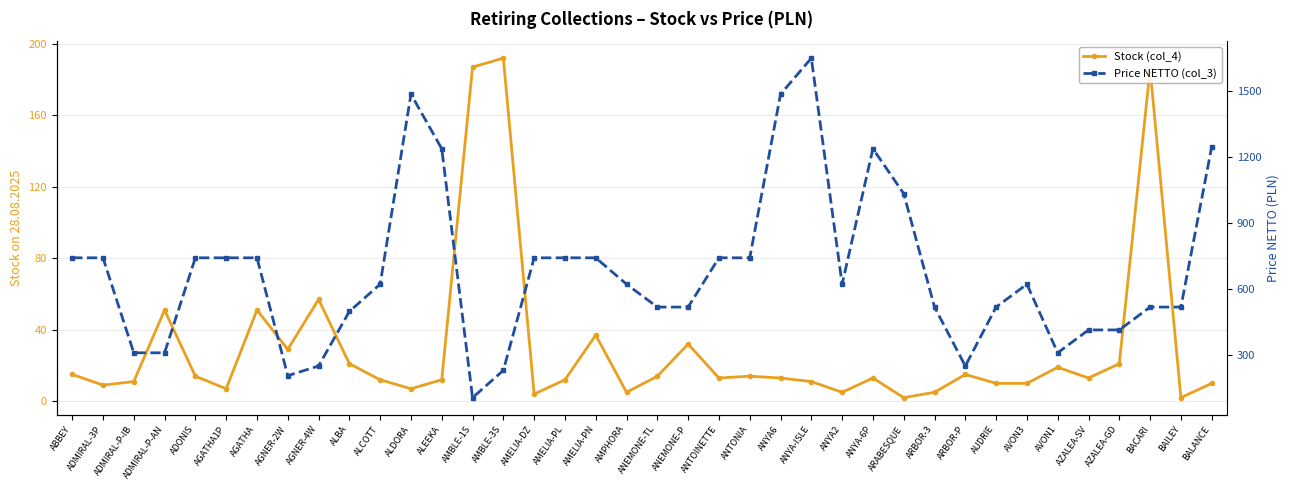

What is the maximum value for Stock (col_4)?

192